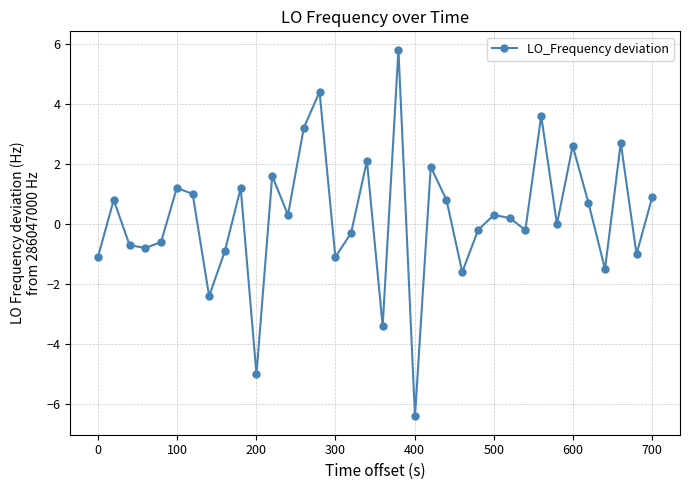

What is the value of the 6th point from the left?

1.2